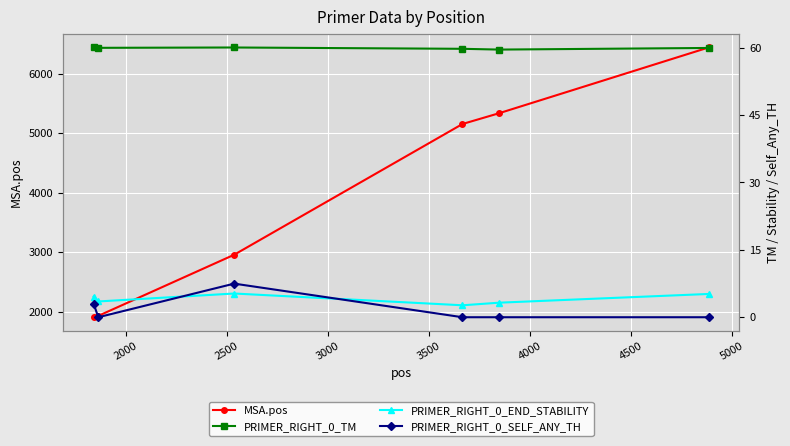

What is the maximum value for MSA.pos?

6437